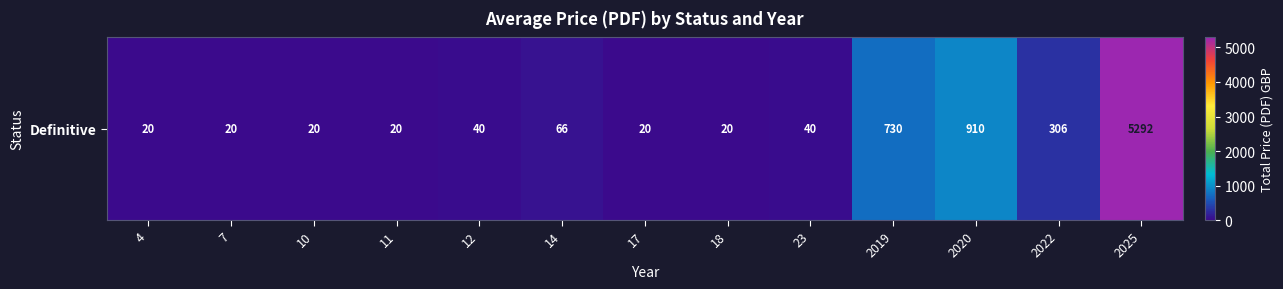

Is it true that the value at 14 is 115?

False